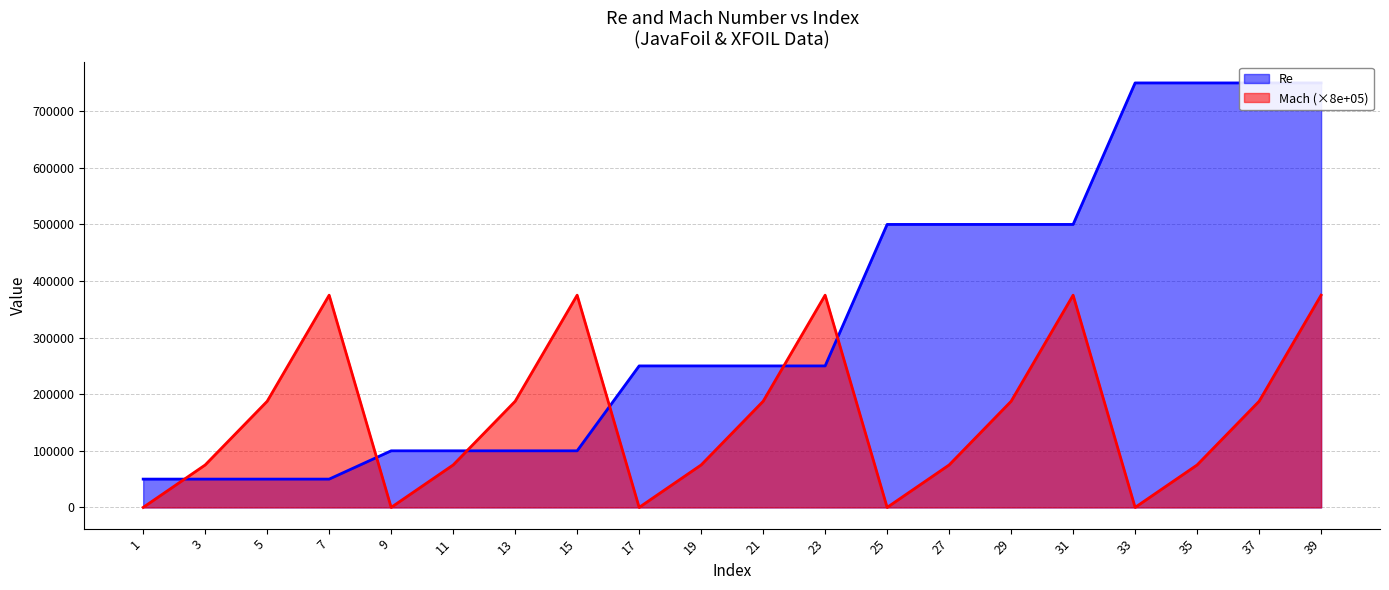

True or false: Mach and Re intersect in this chart.

True